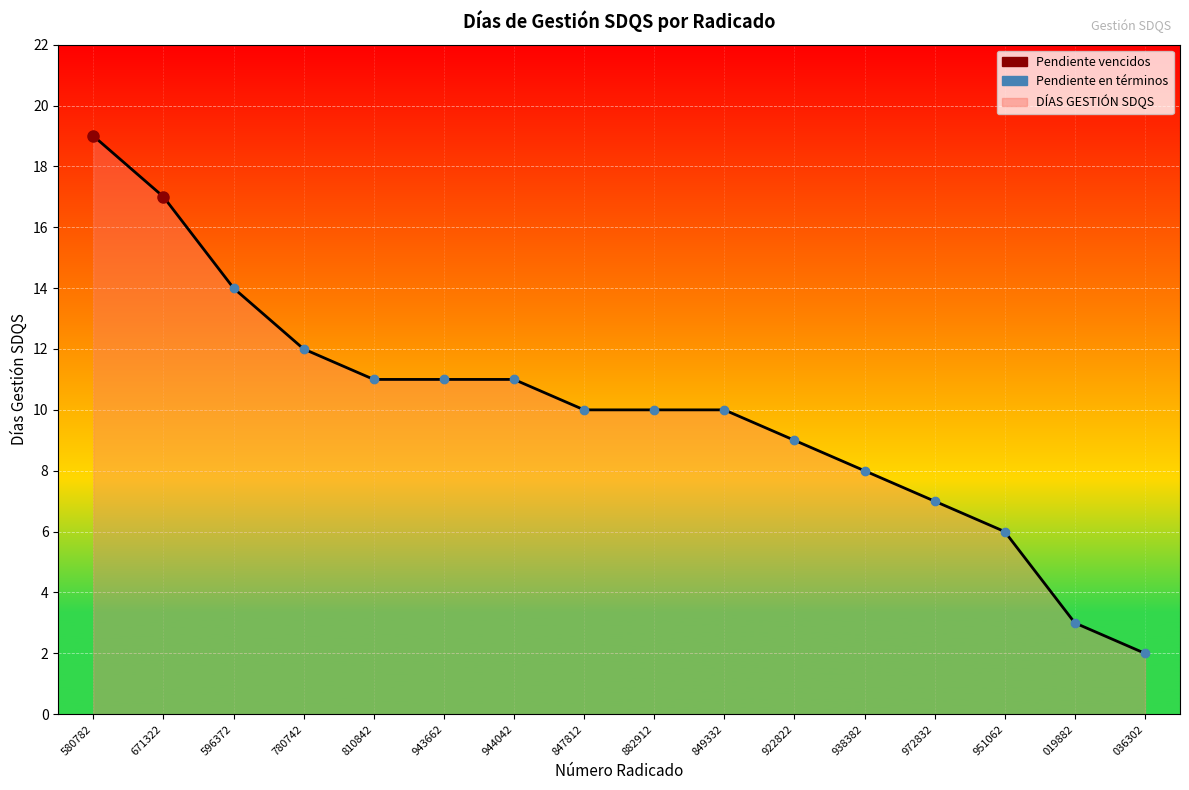

How many values are below 10?

6